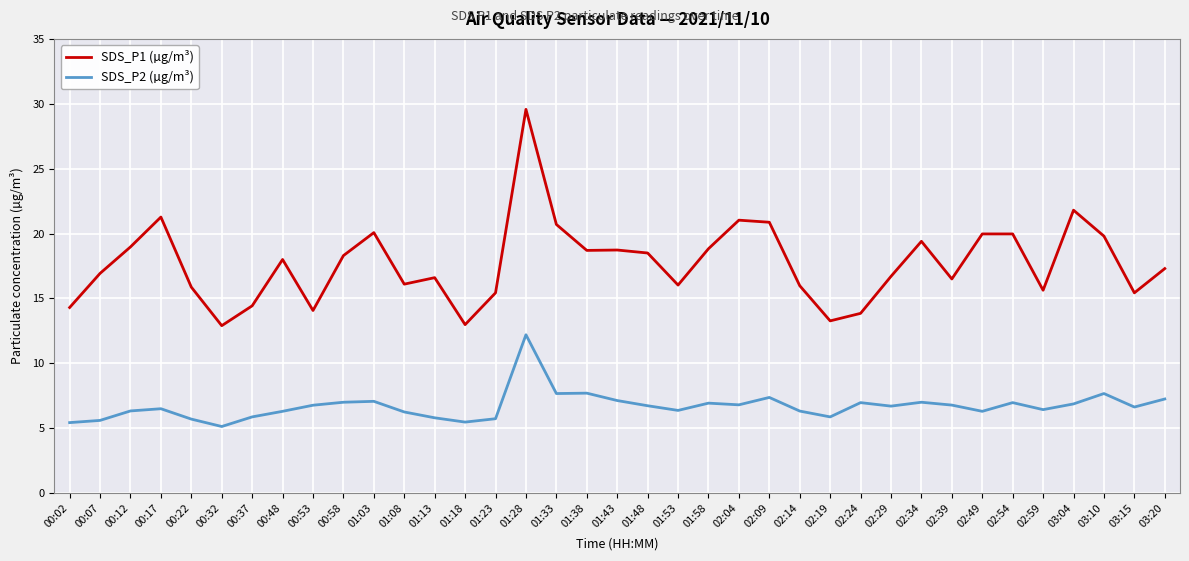

List the series in order of their peak value, highest first.

SDS_P1 (µg/m³), SDS_P2 (µg/m³)